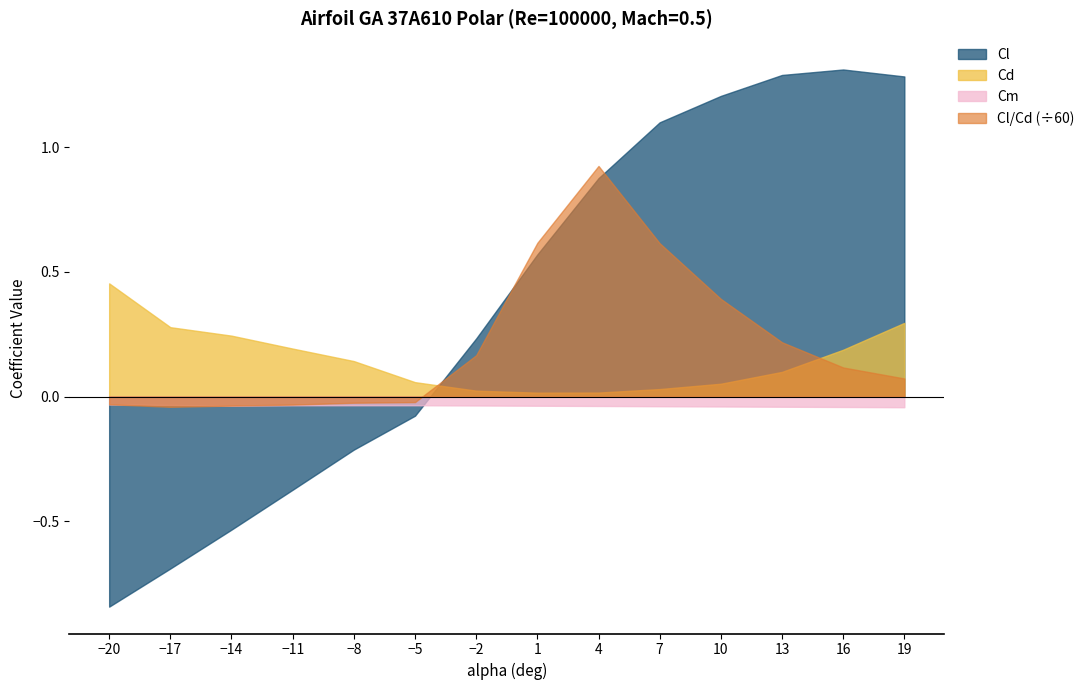

Reading left to right, extract all data points from this chart.

Cl: -20=-0.8	-17=-0.7	-14=-0.5	-11=-0.4	-8=-0.2	-5=-0.1	-2=0.2	1=0.6	4=0.9	7=1.1	10=1.2	13=1.3	16=1.3	19=1.3
Cd: -20=0.5	-17=0.3	-14=0.2	-11=0.2	-8=0.1	-5=0.1	-2=0.0	1=0.0	4=0.0	7=0.0	10=0.1	13=0.1	16=0.2	19=0.3
Cm: -20=-0.0	-17=-0.0	-14=-0.0	-11=-0.0	-8=-0.0	-5=-0.0	-2=-0.0	1=-0.0	4=-0.0	7=-0.0	10=-0.0	13=-0.0	16=-0.0	19=-0.0
Cl/Cd: -20=-1.9	-17=-2.5	-14=-2.2	-11=-1.9	-8=-1.5	-5=-1.3	-2=9.9	1=37.0	4=55.5	7=36.9	10=23.5	13=13.1	16=7.0	19=4.3